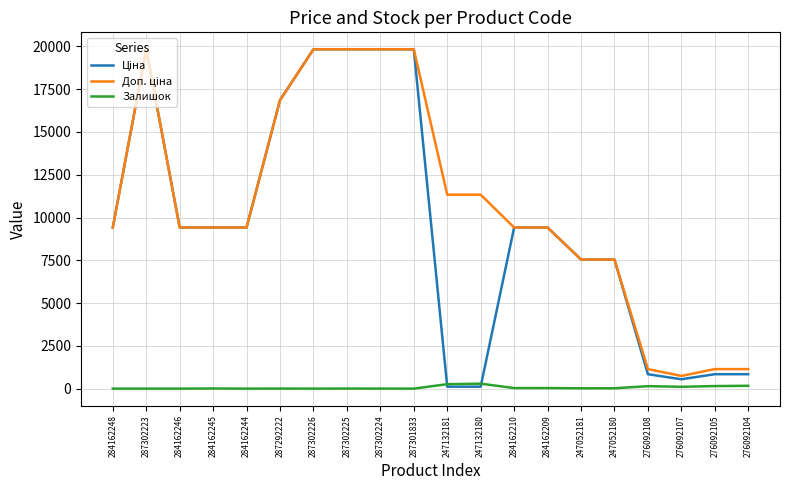

How many lines are shown in the chart?

3